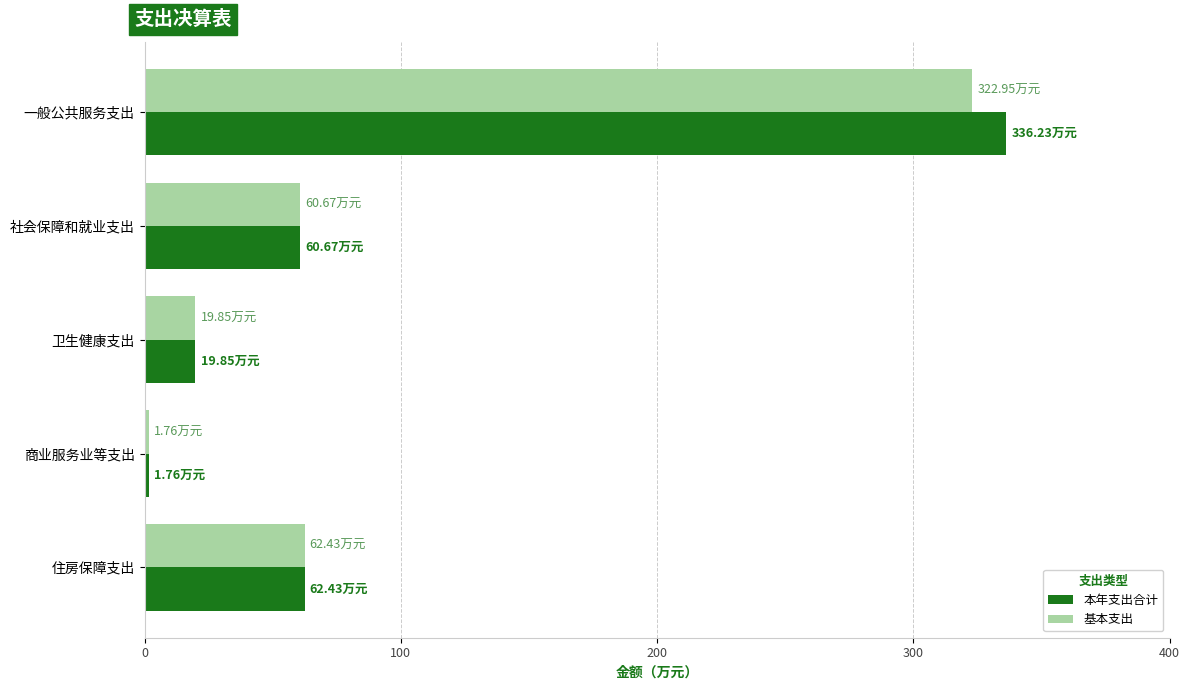

At which label does 本年支出合计 reach its peak?

一般公共服务支出